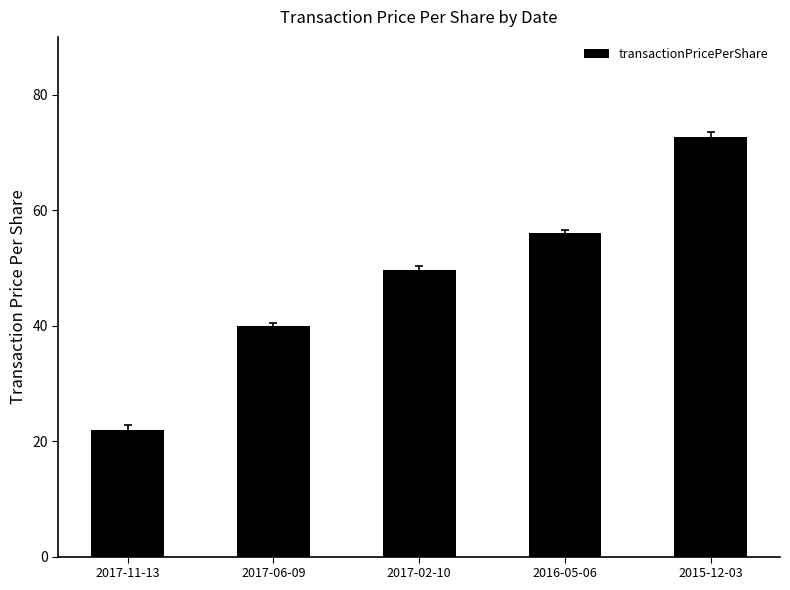

Rank the categories by value from lowest to highest.

2017-11-13, 2017-06-09, 2017-02-10, 2016-05-06, 2015-12-03